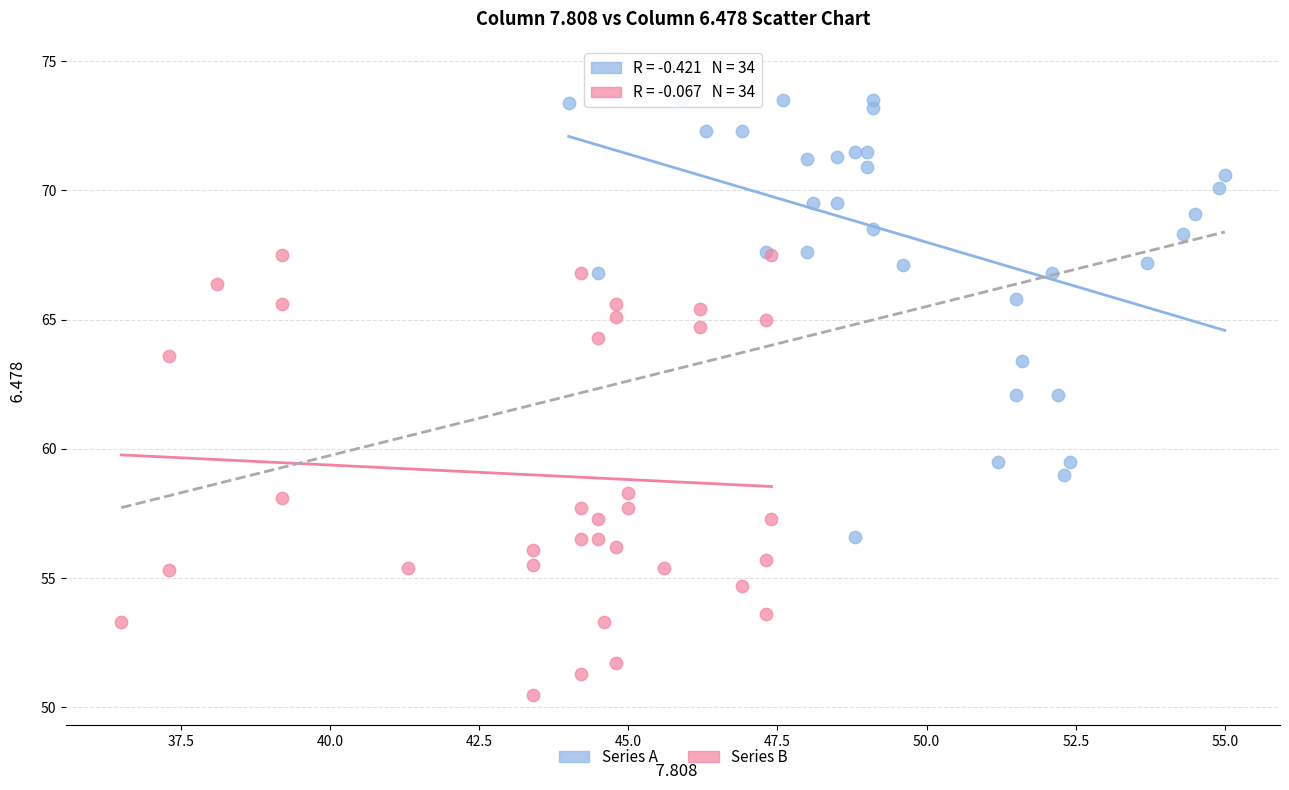

Which series reaches the minimum Y coordinate?

Series B